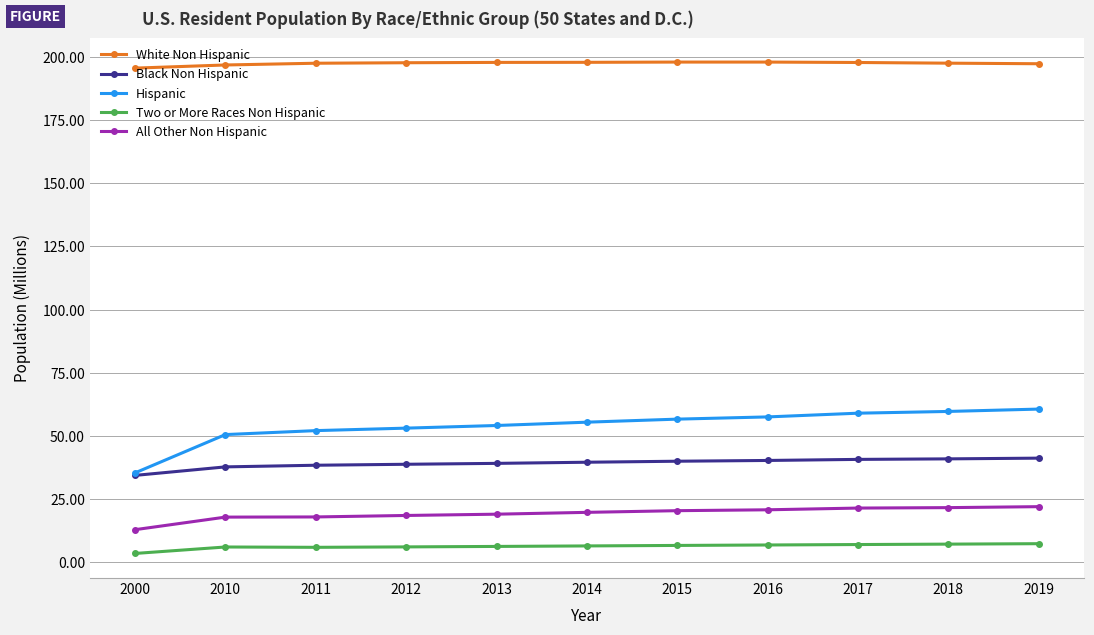

True or false: Two or More Races Non Hispanic and Hispanic intersect in this chart.

False